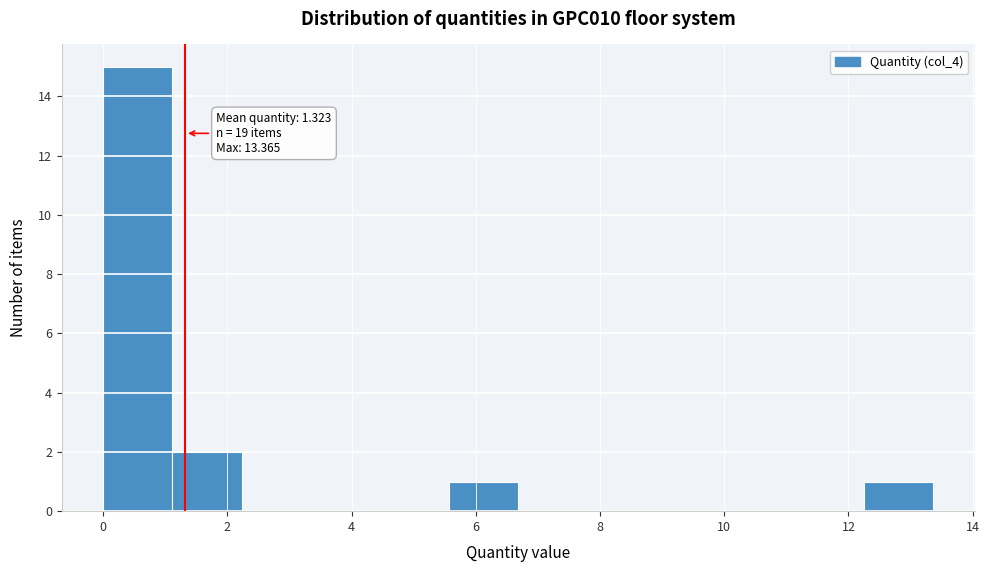

Which range on the x-axis has the tallest bar?

0.0 to 1.2